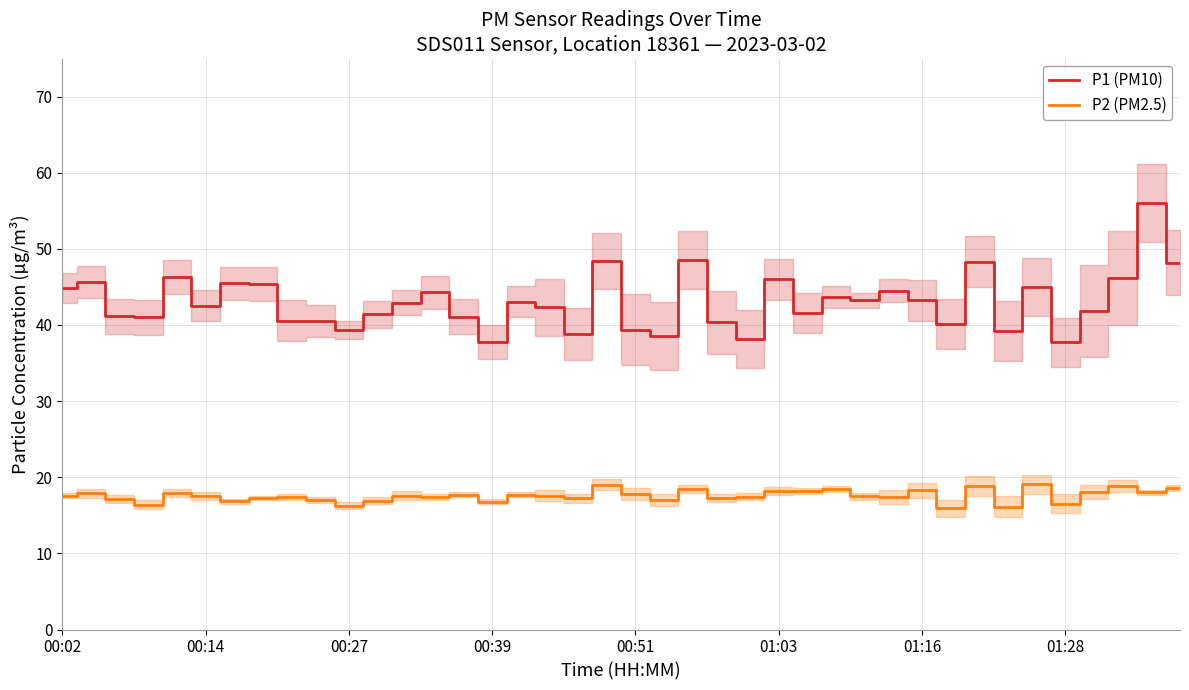

Does the chart display data point markers on the line(s)?

No